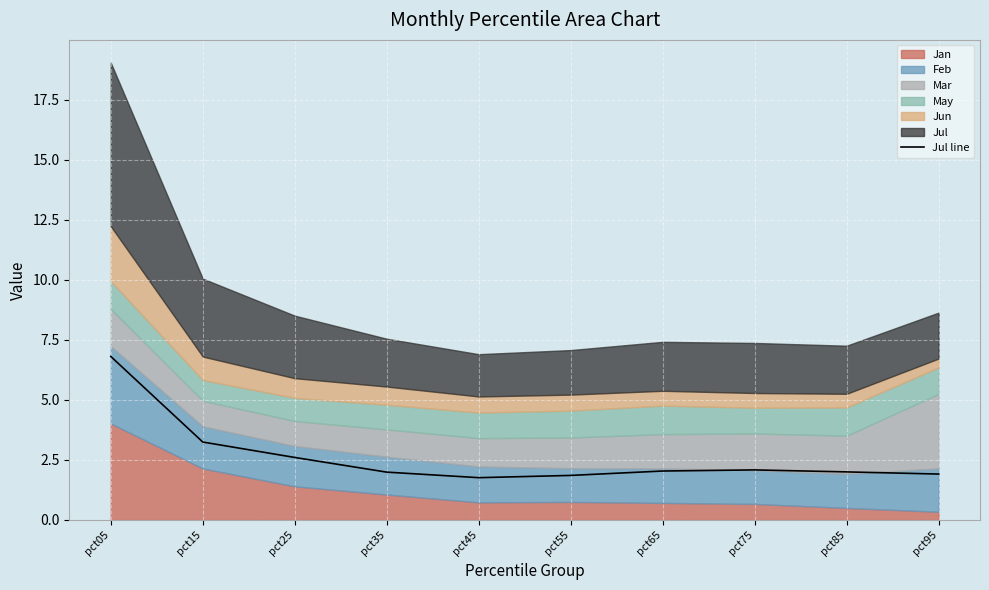

The chart shows a value of 2.0 at pct35. True or false?

True